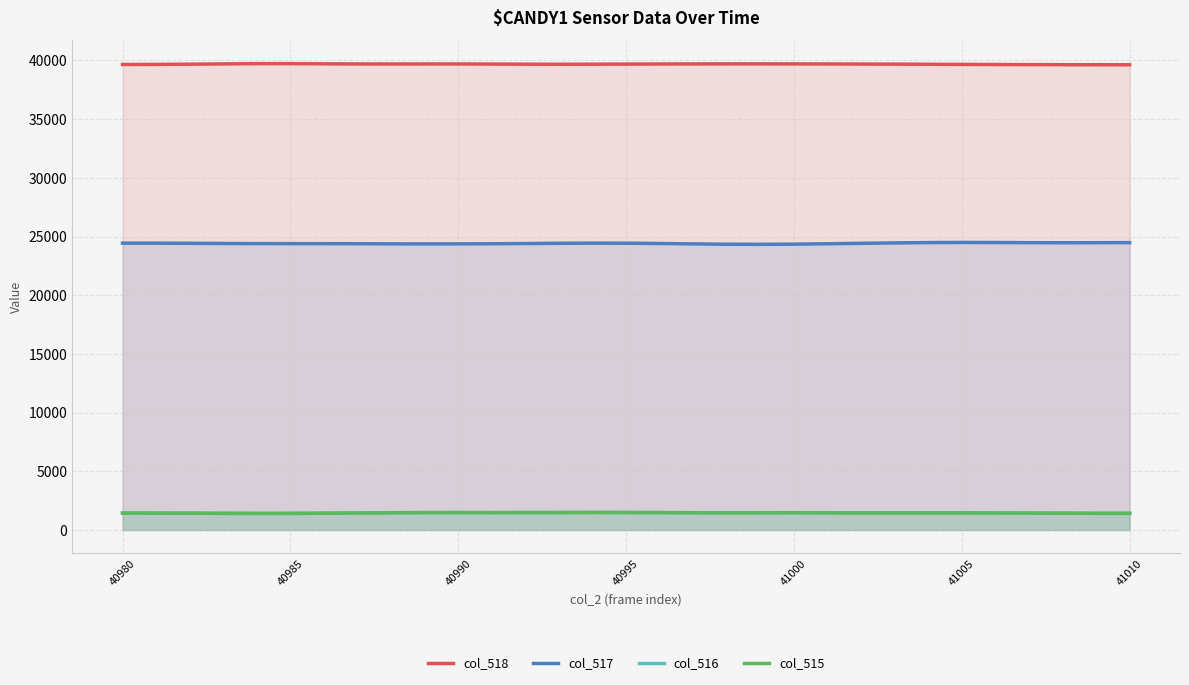

What is the difference between the second highest and minimum values in the col_517 series?

153